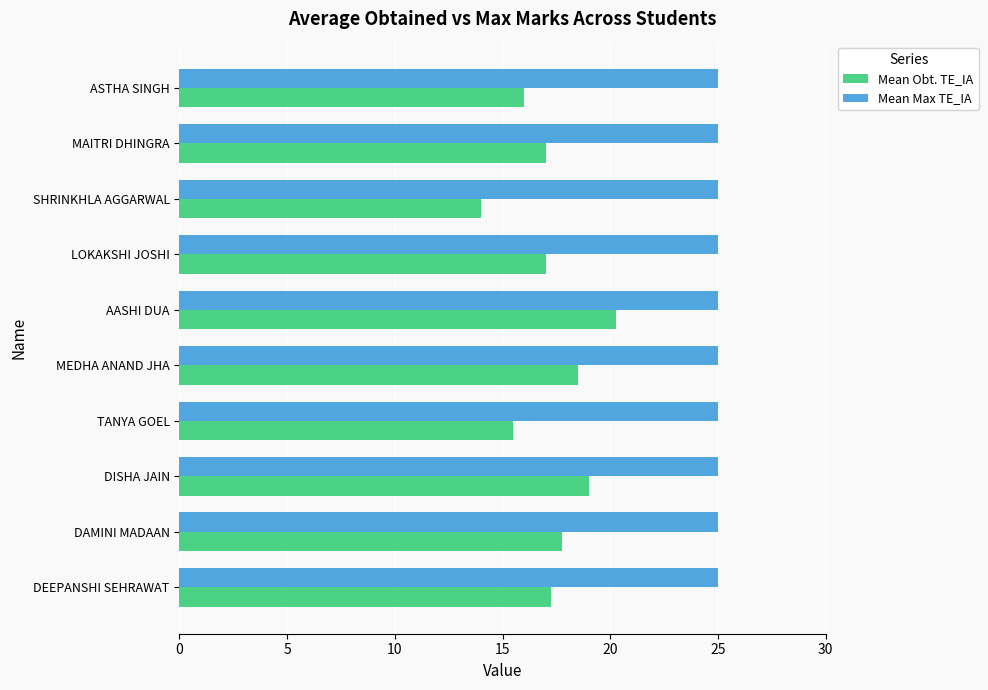

Count the number of data series in this chart.

2